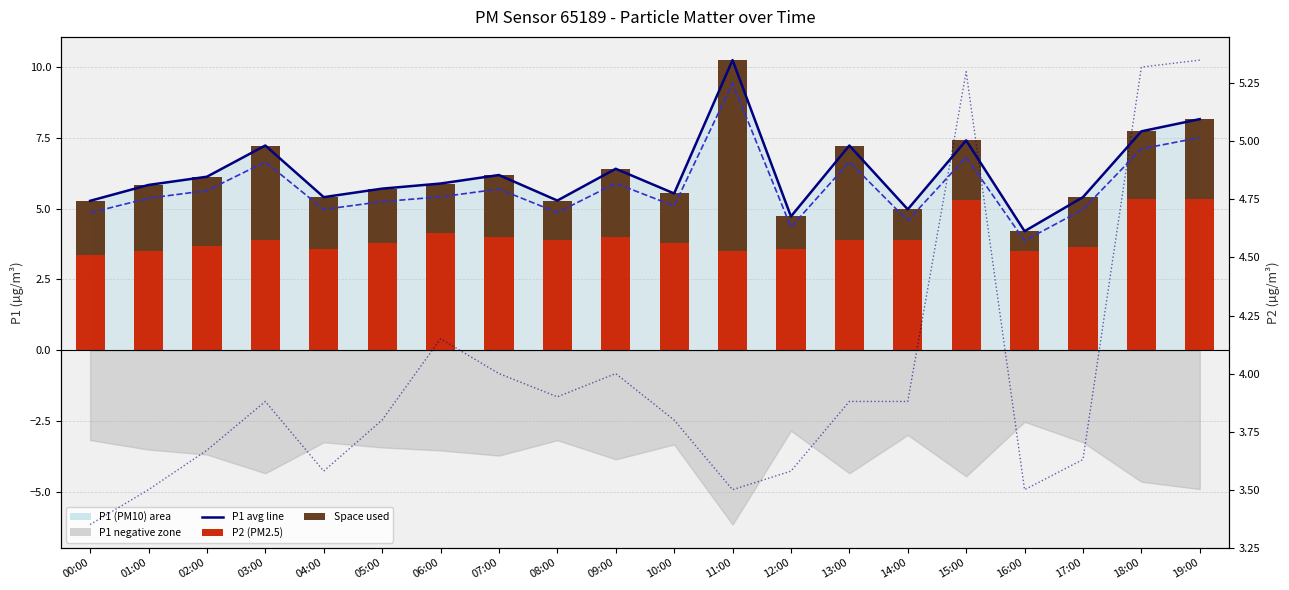

What value does the P1 min line series have at 15:00?

6.8